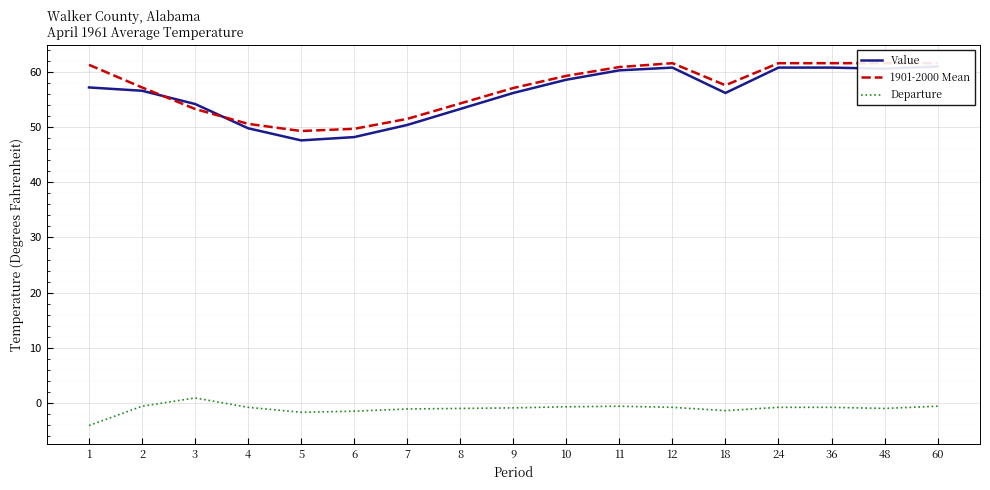

Where does the 1901-2000 Mean series first go above 57?

1